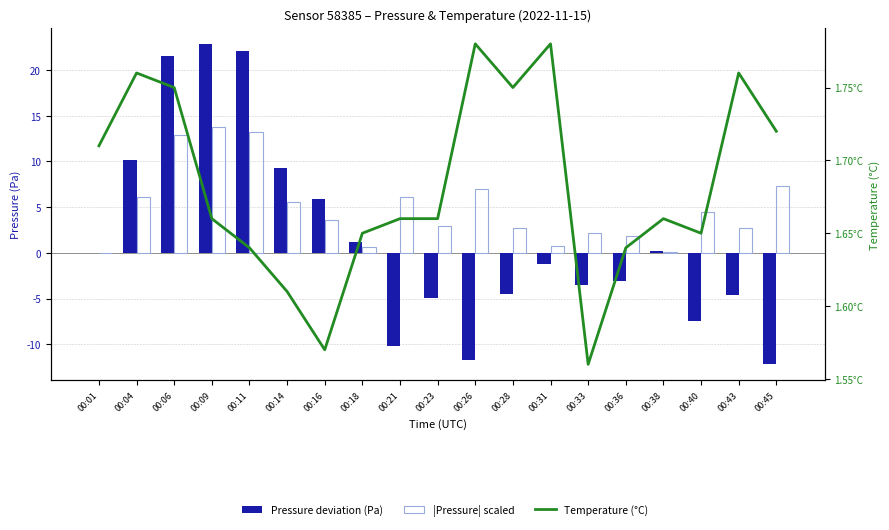

How many data points in Pressure deviation (Pa) are less than -1?

10